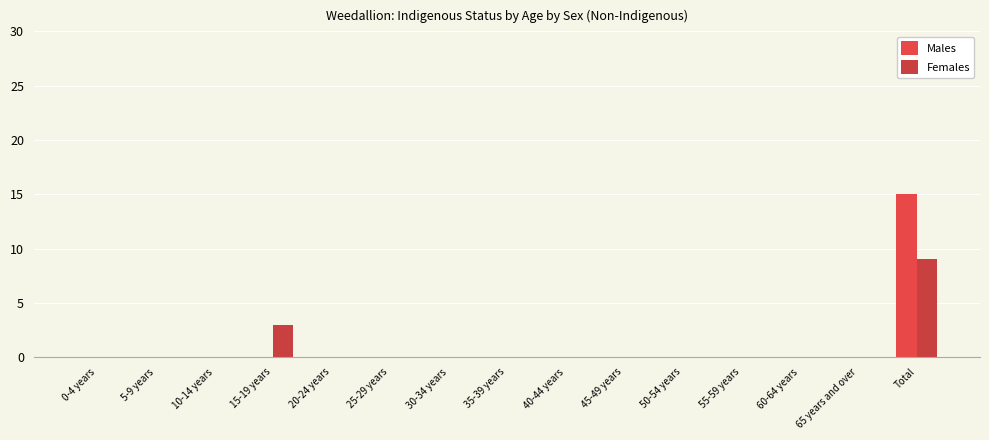

What is the difference between the maximum and second lowest values in the Females series?

9